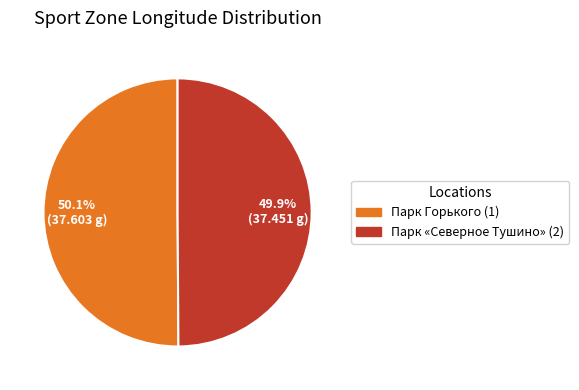

The Парк «Северное Тушино» (2) slice represents 50% of the pie. True or false?

True